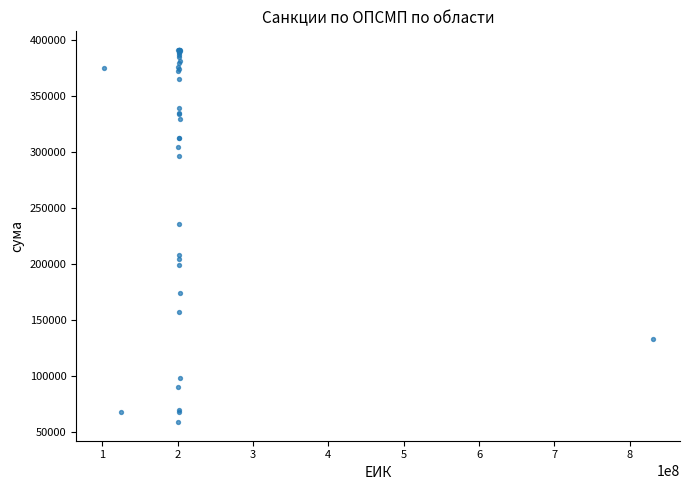

What Y value in the scatter plot is closest to 224876?

235594.6